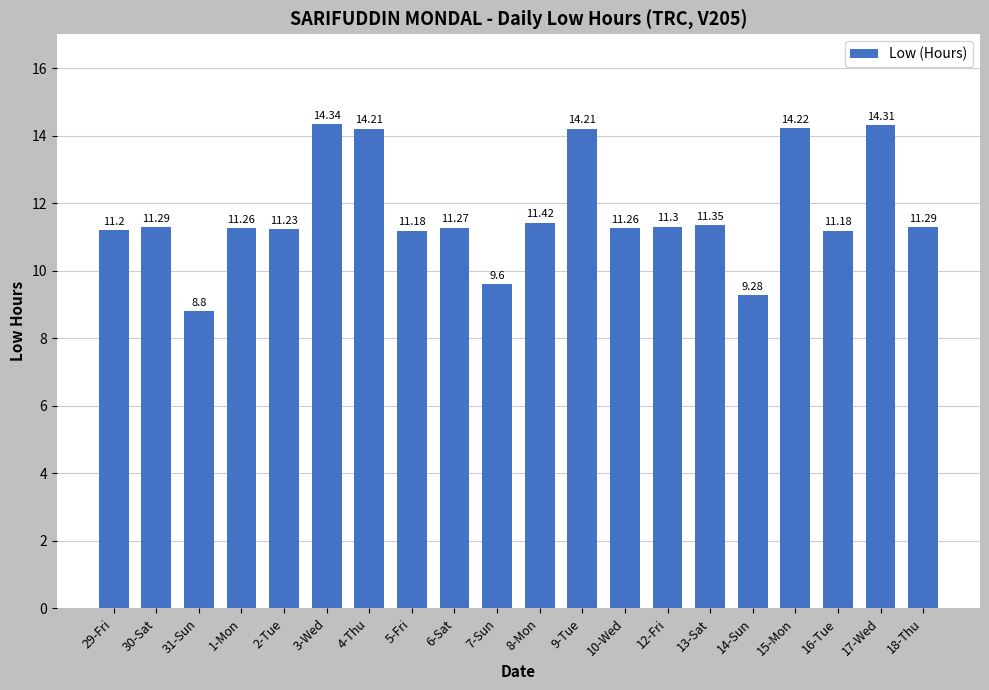

What is the value of the 10th bar from the left?

9.6